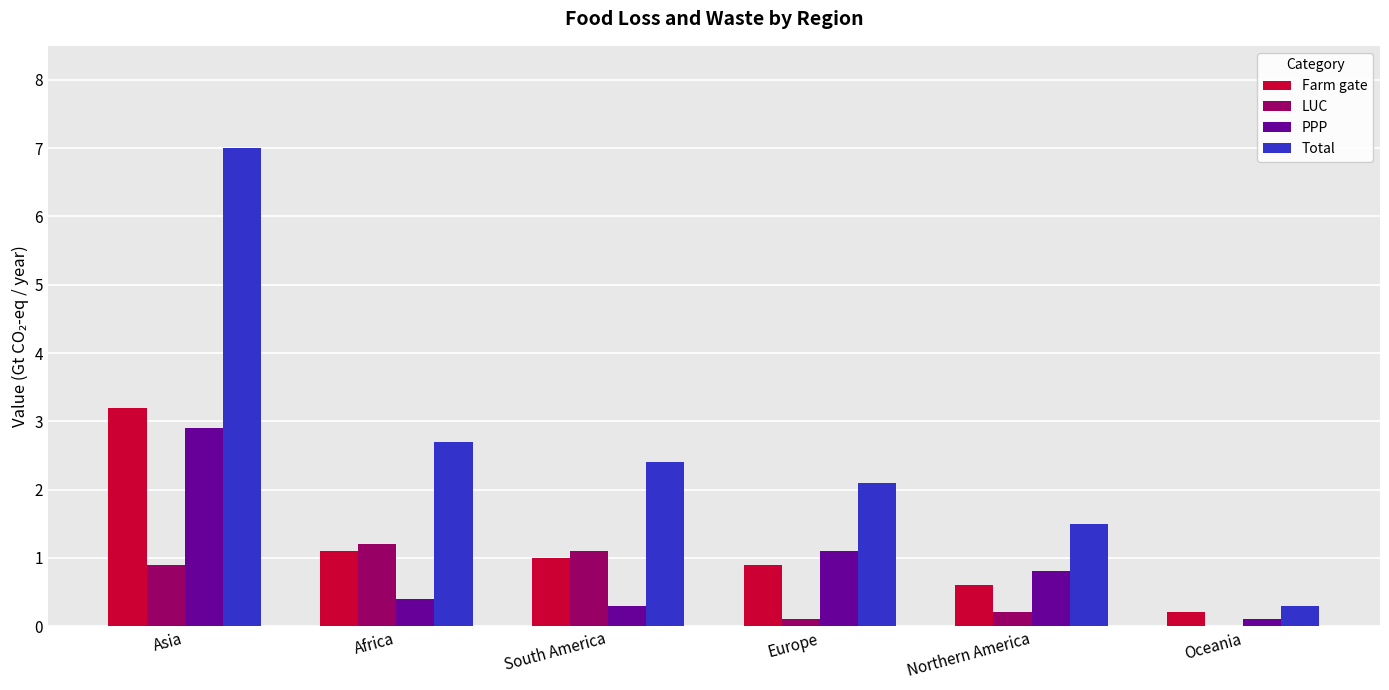

What are all the series names shown in the legend?

Farm gate, LUC, PPP, Total